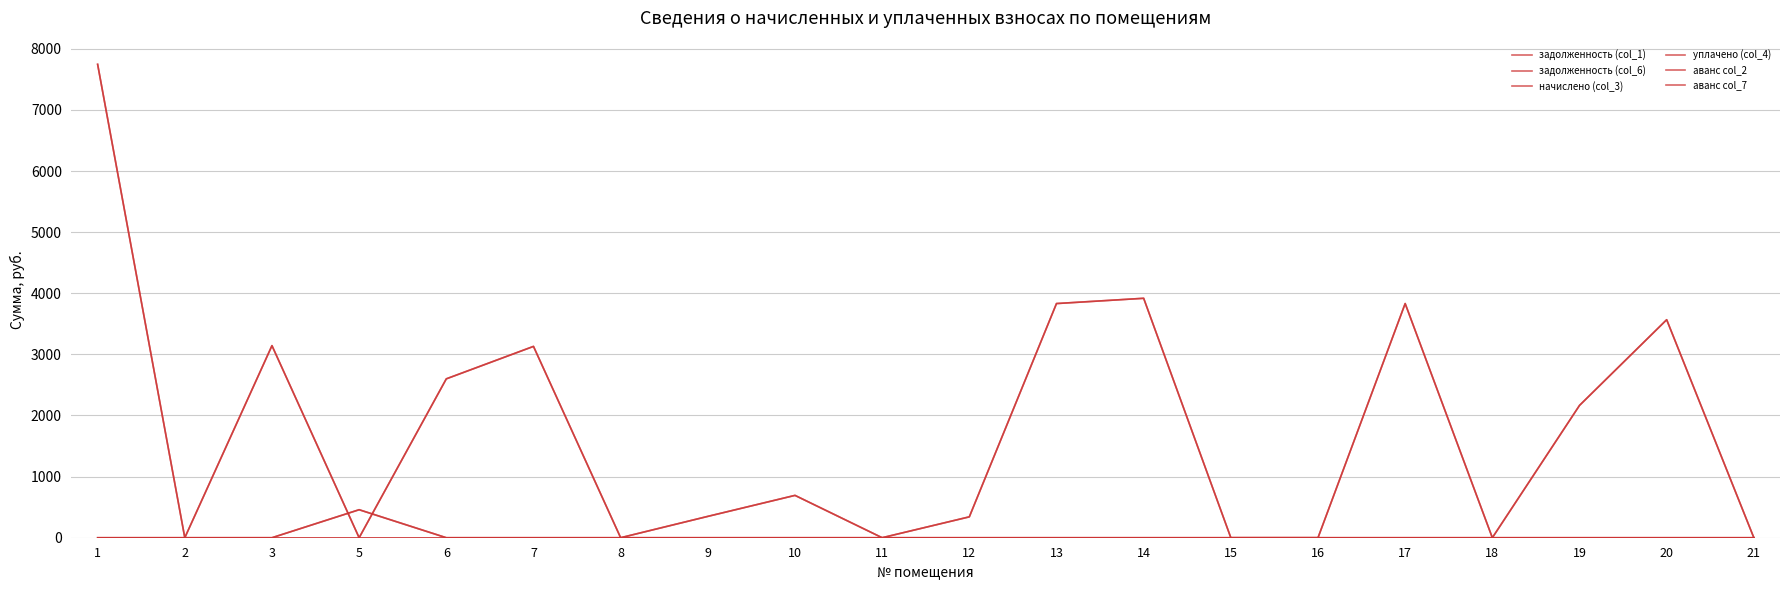

Does the chart display data point markers on the line(s)?

No